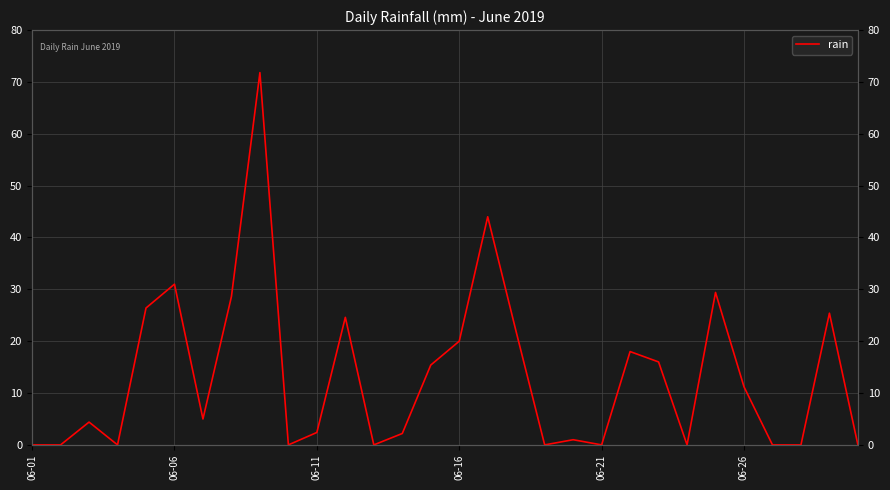

Reading left to right, extract all data points from this chart.

0.0	0.0	4.4	0.0	26.4	31.0	5.0	28.6	71.8	0.0	2.4	24.6	0.0	2.2	15.4	20.0	44.0	21.8	0.0	1.0	0.0	18.0	16.0	0.0	29.4	11.2	0.0	0.0	25.4	0.0